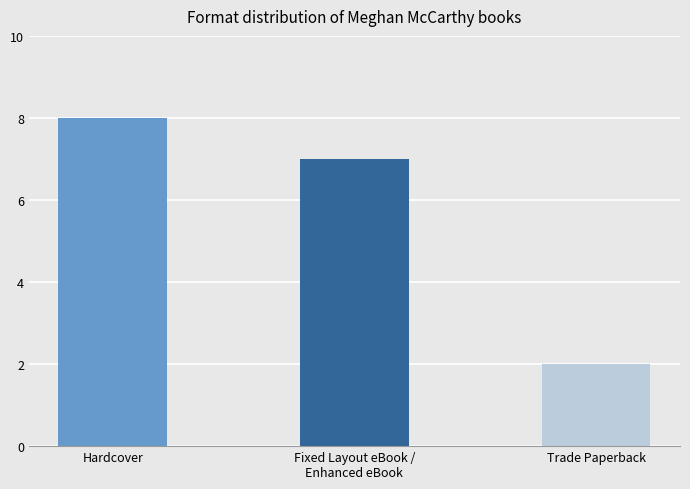

Does the chart contain stacked bars?

No